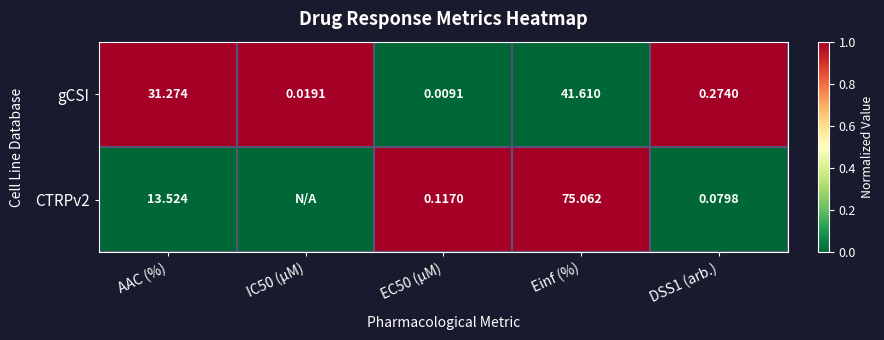

Which series changed the most between EC50 (µM) and DSS1 (arb.)?

gCSI